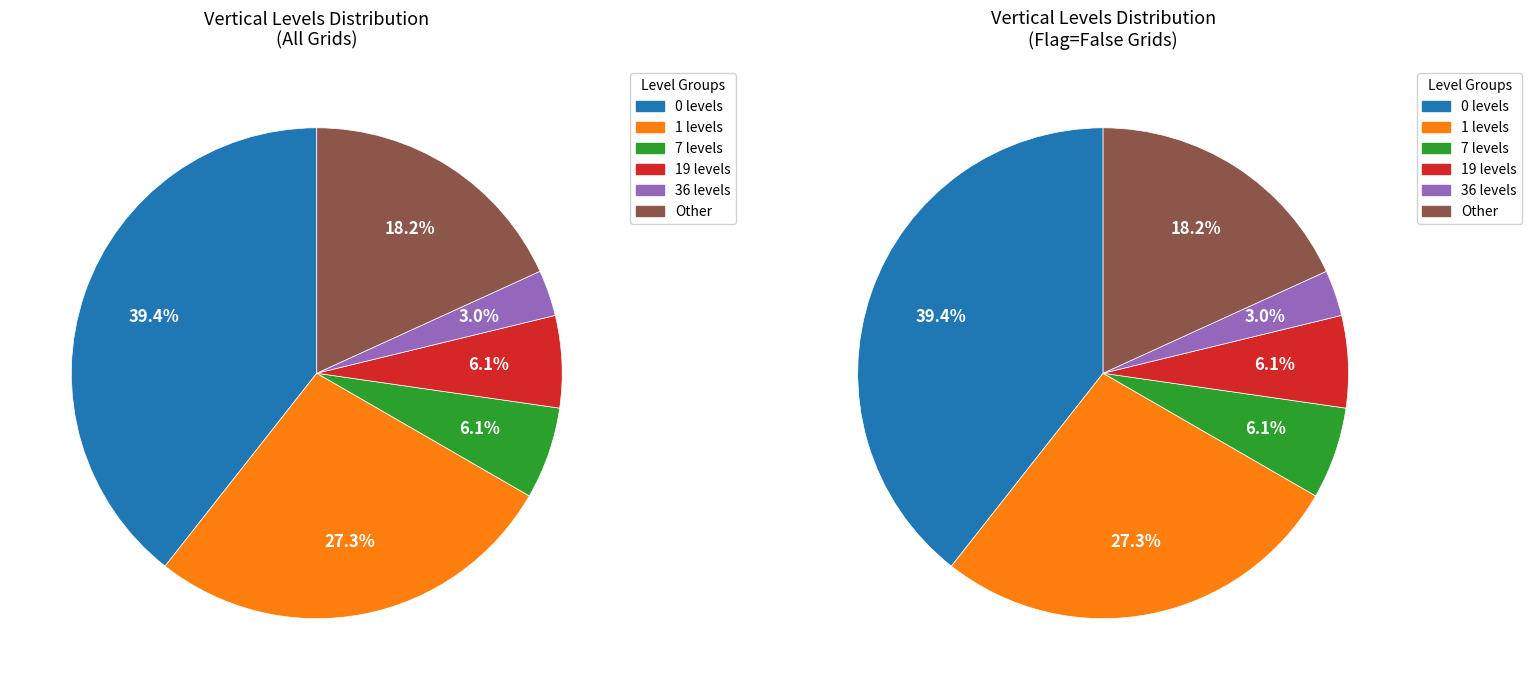

Which category has the biggest portion of the pie?

0 vertical levels